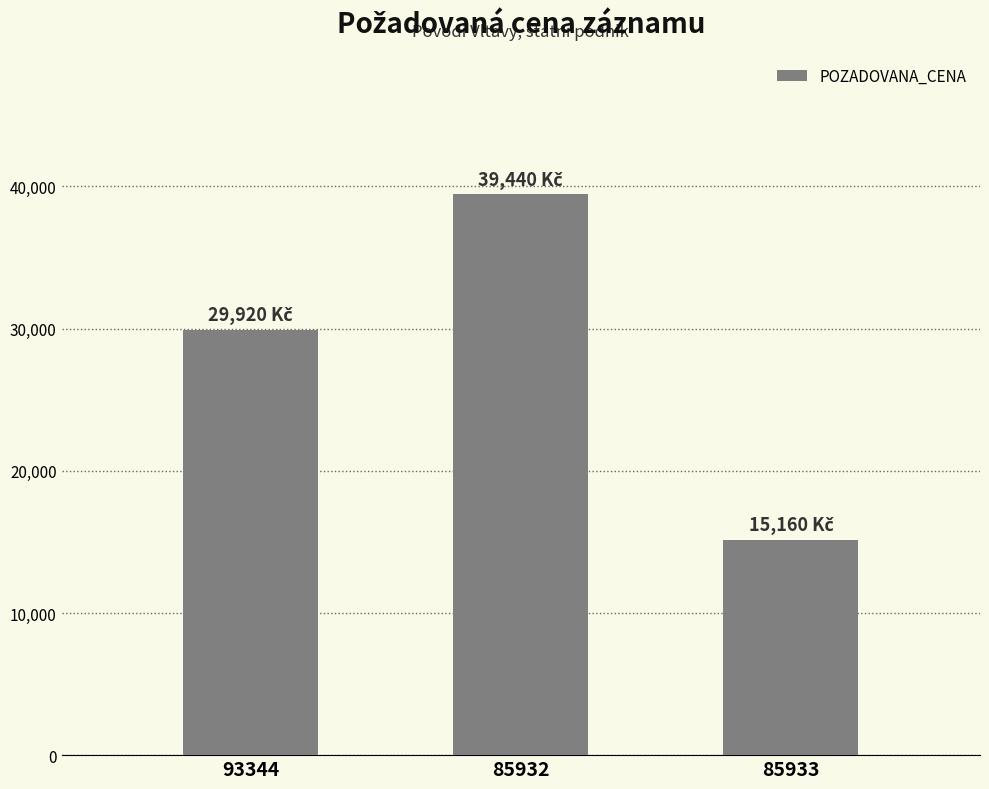

What is the difference between the values at 93344 and 85932?

9520